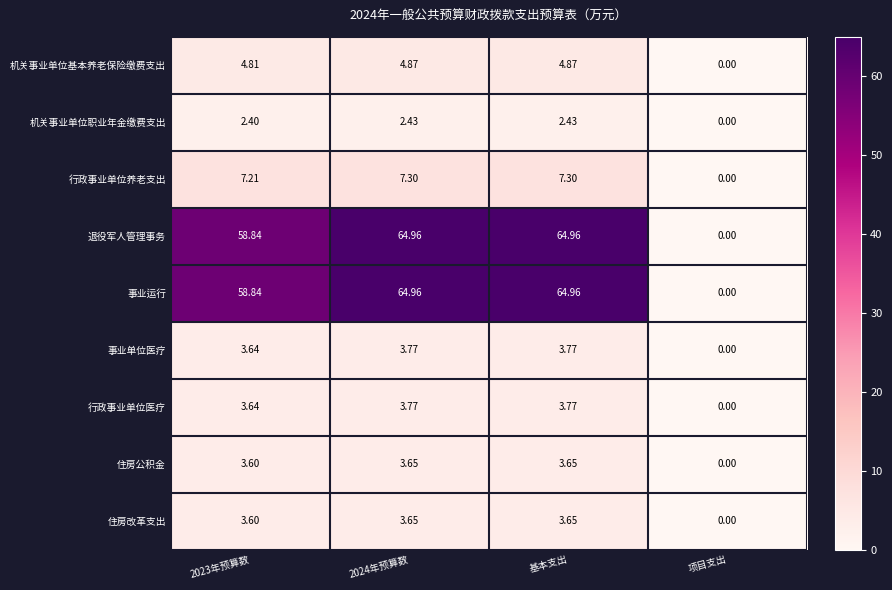

Is the value of 事业单位医疗 at 基本支出 greater than the value of 行政事业单位养老支出 at 2023年预算数?

No